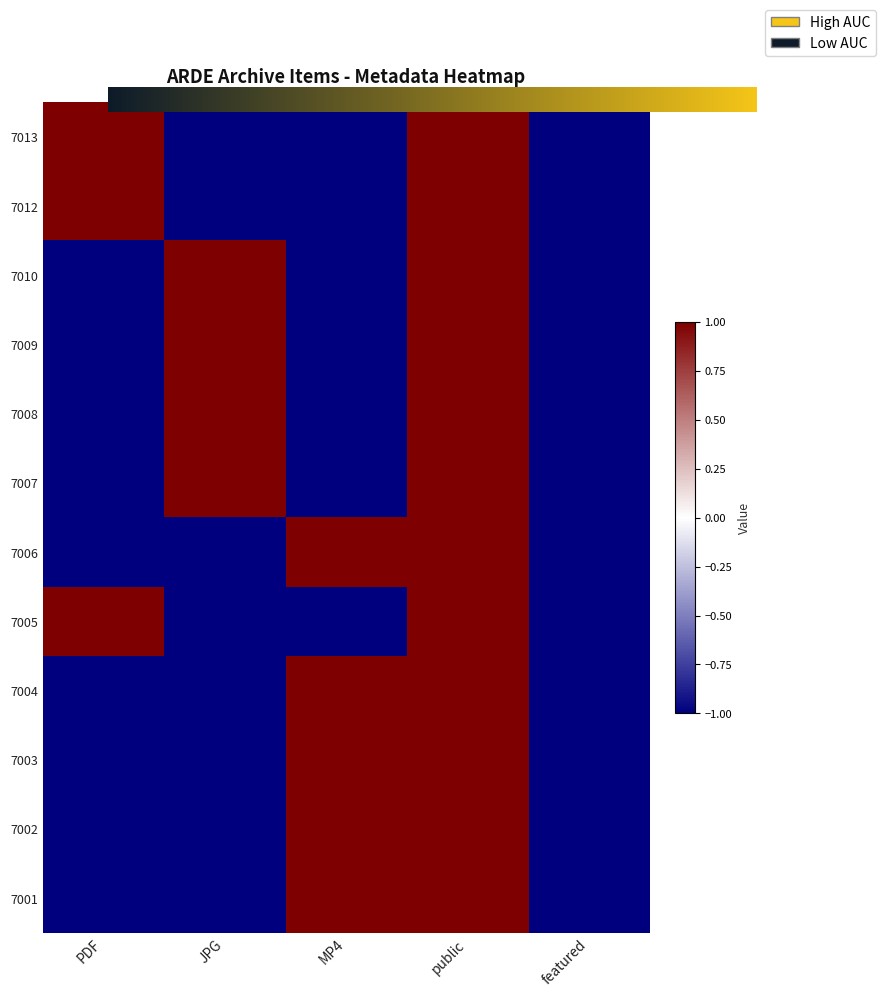

Reading left to right, what are all the values shown in this chart?

7013: PDF=1	JPG=-1	MP4=-1	public=1	featured=-1
7012: PDF=1	JPG=-1	MP4=-1	public=1	featured=-1
7010: PDF=-1	JPG=1	MP4=-1	public=1	featured=-1
7009: PDF=-1	JPG=1	MP4=-1	public=1	featured=-1
7008: PDF=-1	JPG=1	MP4=-1	public=1	featured=-1
7007: PDF=-1	JPG=1	MP4=-1	public=1	featured=-1
7006: PDF=-1	JPG=-1	MP4=1	public=1	featured=-1
7005: PDF=1	JPG=-1	MP4=-1	public=1	featured=-1
7004: PDF=-1	JPG=-1	MP4=1	public=1	featured=-1
7003: PDF=-1	JPG=-1	MP4=1	public=1	featured=-1
7002: PDF=-1	JPG=-1	MP4=1	public=1	featured=-1
7001: PDF=-1	JPG=-1	MP4=1	public=1	featured=-1